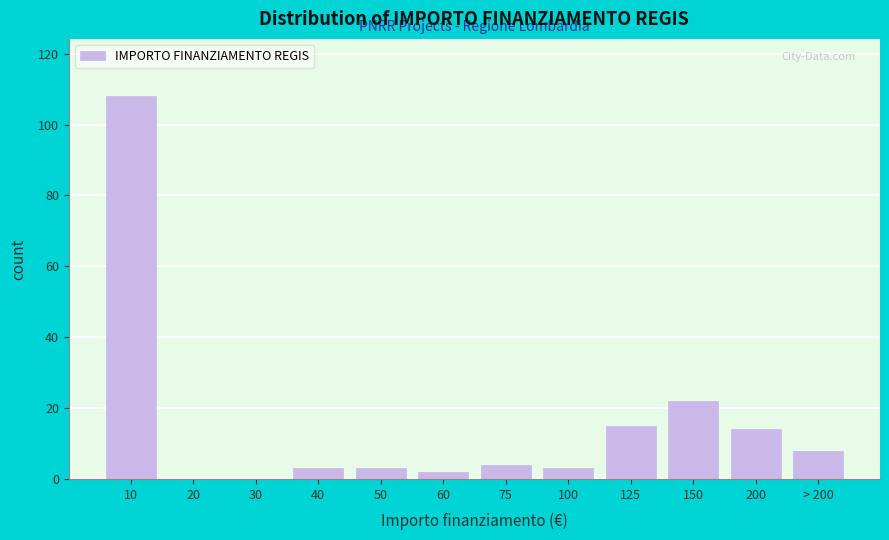

Reading left to right, extract all data points from this chart.

10=108	20=0	30=0	40=3	50=3	60=2	75=4	100=3	125=15	150=22	200=14	> 200=8